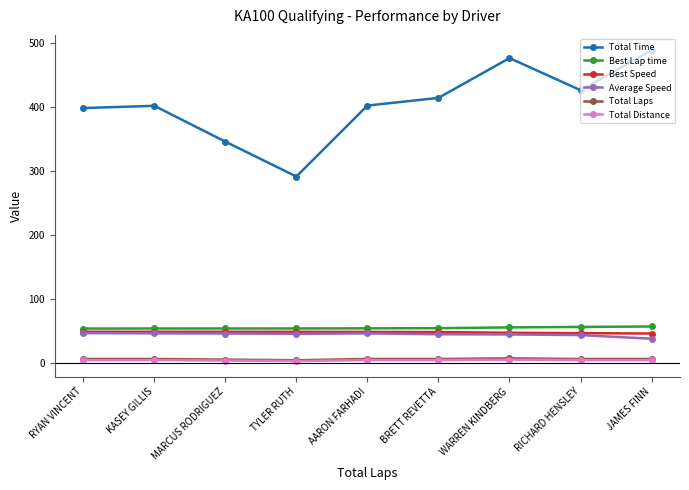

Is this an area chart (filled region under the line)?

No